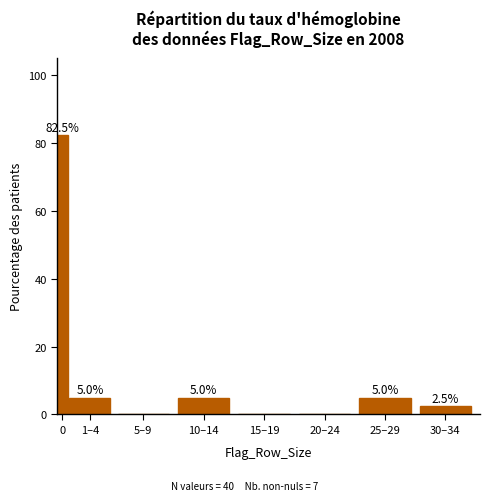

Reading left to right, what are all the values shown in this chart?

0=82.5	1–4=5.0	5–9=0.0	10–14=5.0	15–19=0.0	20–24=0.0	25–29=5.0	30–34=2.5